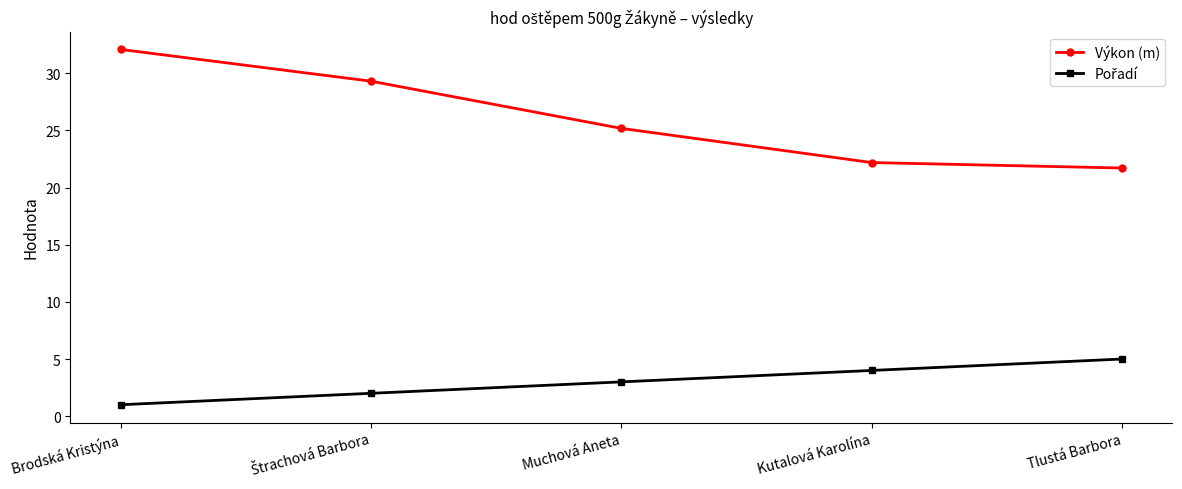

What is the spread (max minus min) of values at Tlustá Barbora?

16.7